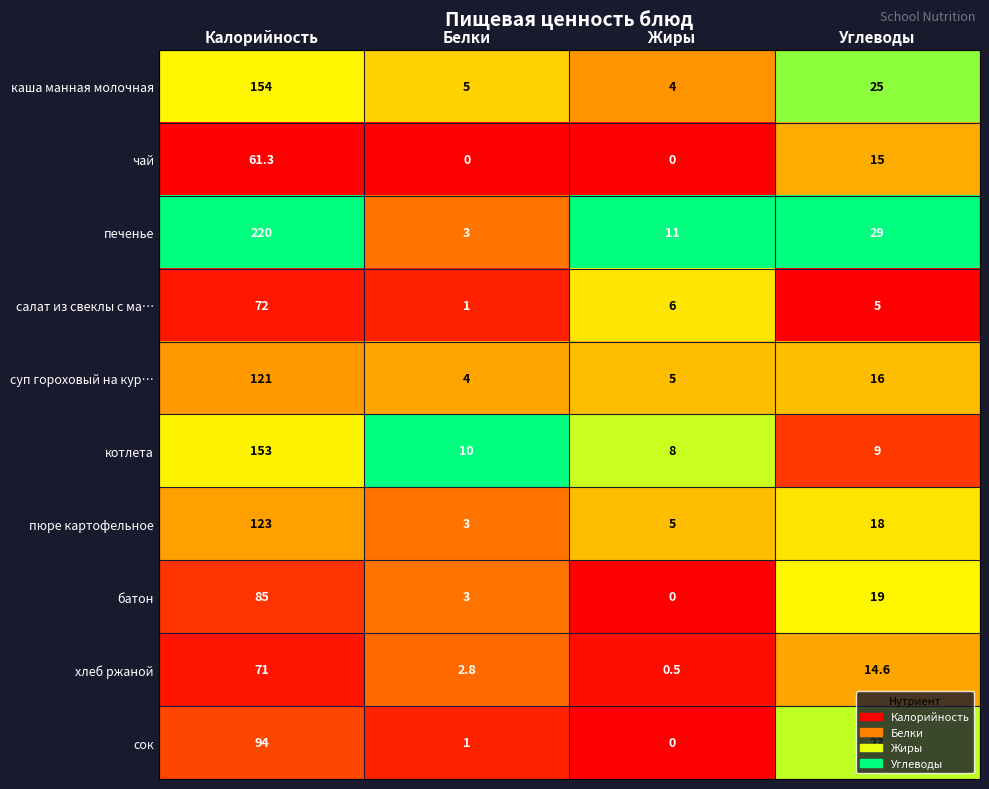

Between Жиры and Углеводы, which series saw the biggest shift?

сок